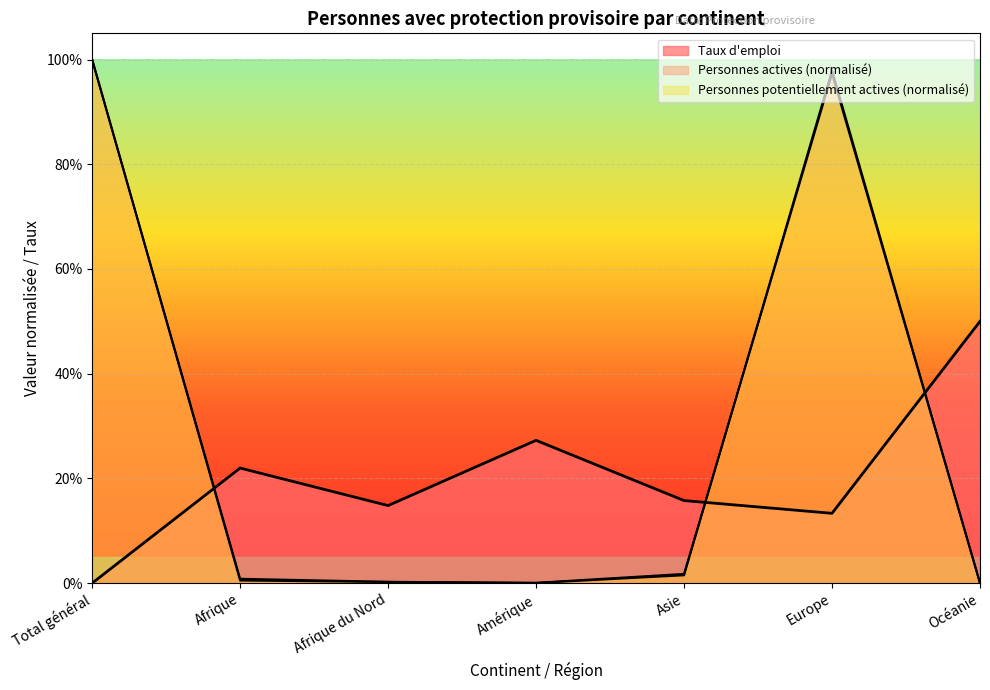

How many categories are shown in the chart?

7